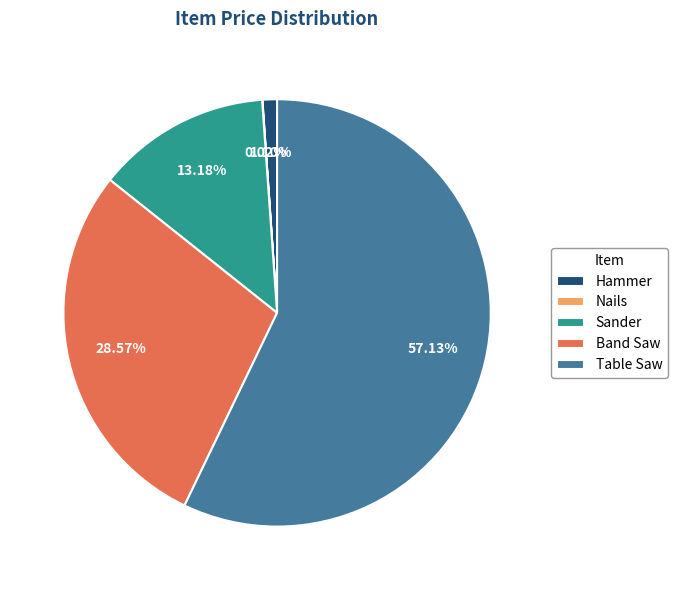

To the nearest percent, what is the difference between the Band Saw and Hammer slice percentages?

27%